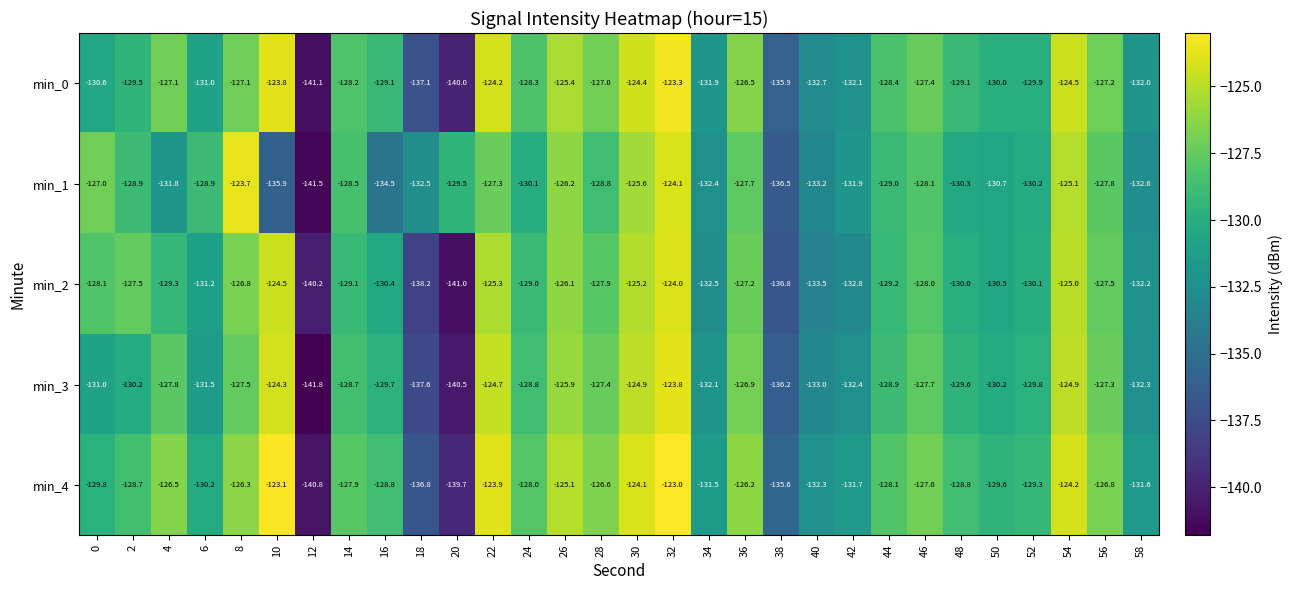

What is the total value across all series at 44?

-643.6